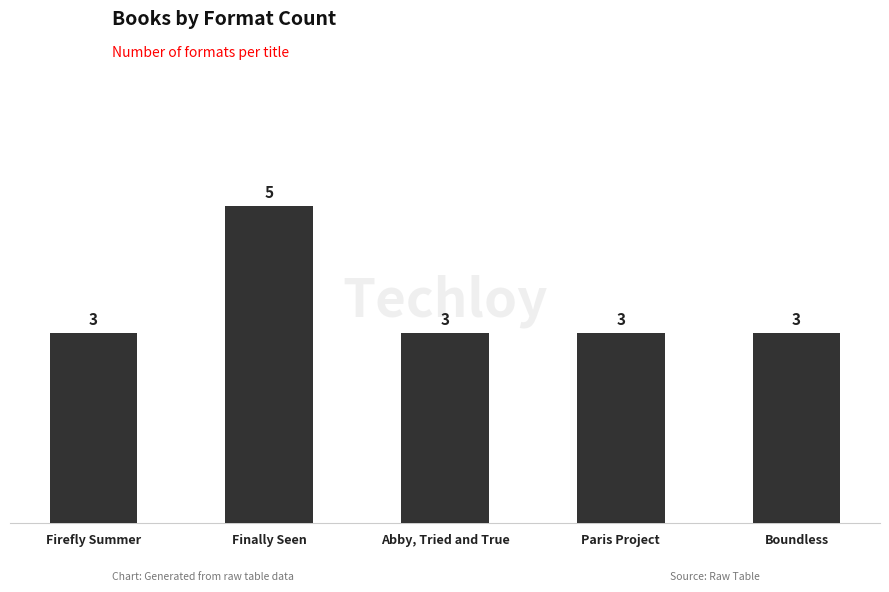

How many values exceed 3?

1